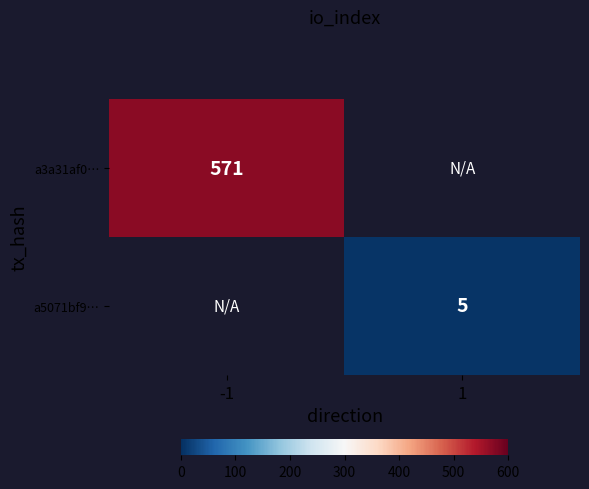

Which category has the lowest value in the a3a31af0… series?

-1